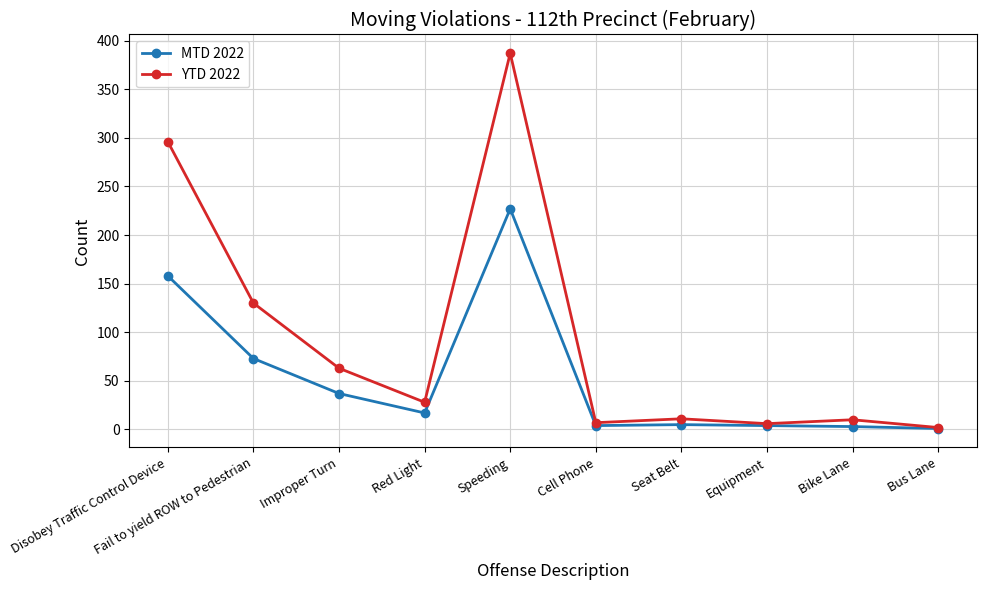

Where is the first local minimum for YTD 2022?

Red Light